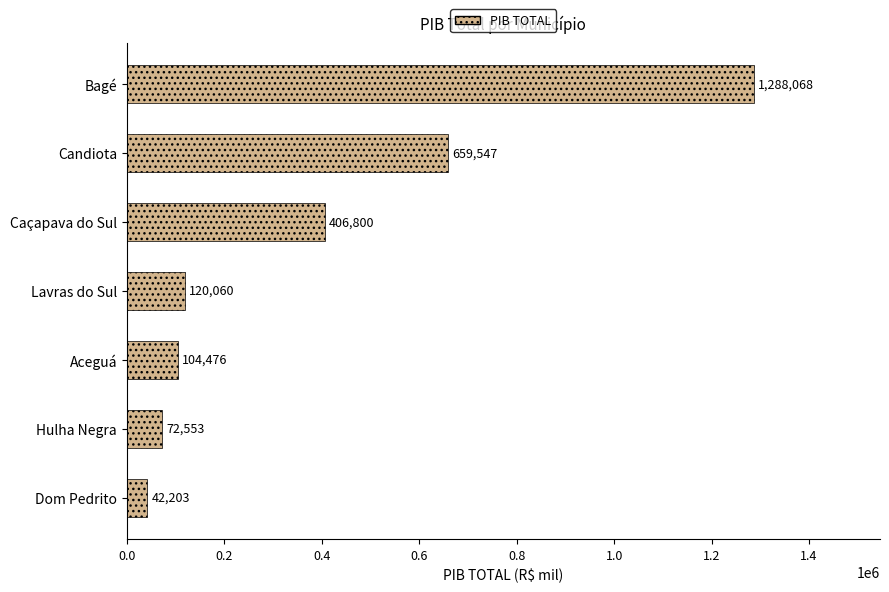

What is the sum of all values?

2693705.3